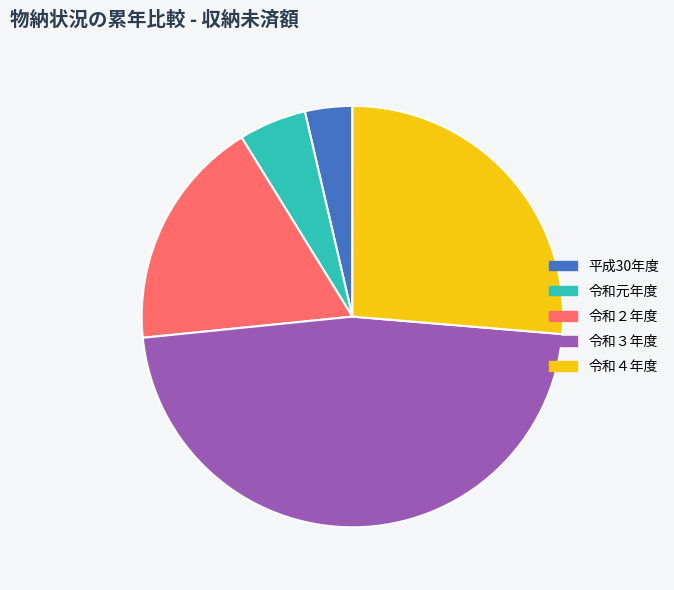

Which slice is the largest?

令和３年度